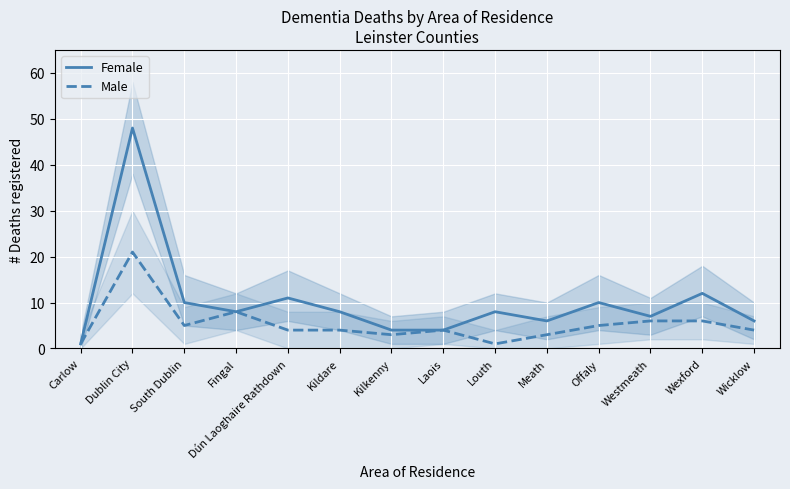

What is the label of the 10th point from the left?

Meath